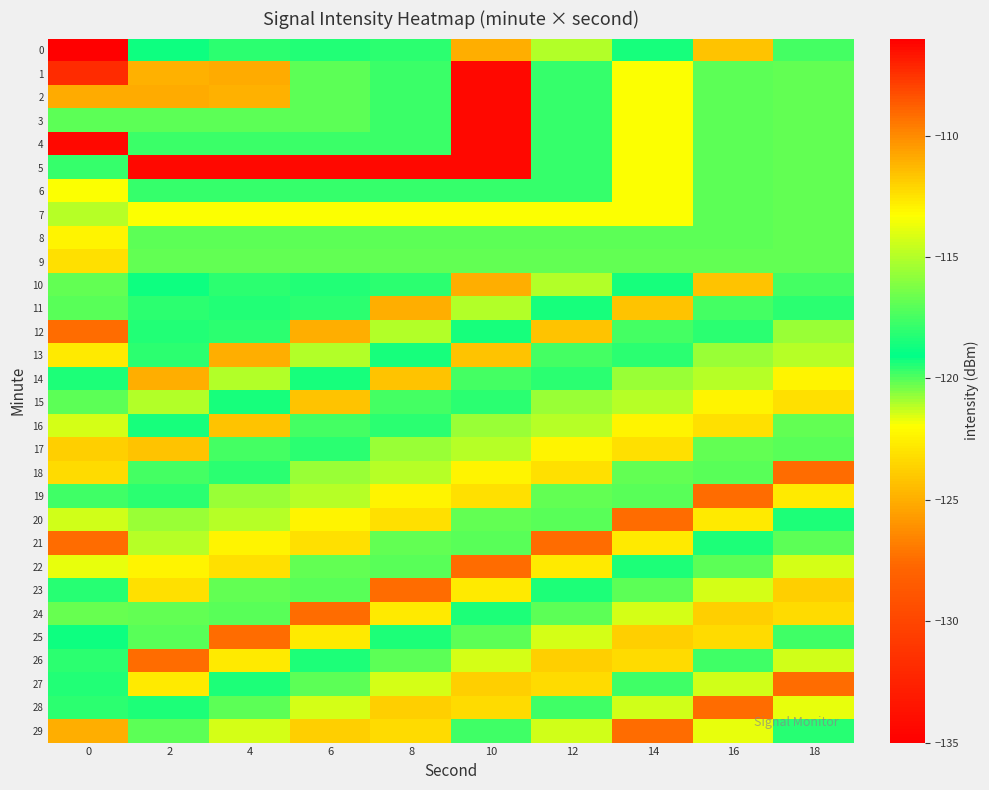

Reading left to right, transcribe all the data shown in this chart.

0: 0=-134.9	2=-118.8	4=-118.0	6=-118.3	8=-118.1	10=-125.0	12=-115.0	14=-119.3	16=-124.1	18=-117.5
1: 0=-131.8	2=-124.9	4=-125.1	6=-120.1	8=-117.8	10=-106.3	12=-117.8	14=-121.9	16=-120.2	18=-116.8
2: 0=-125.1	2=-125.1	4=-124.9	6=-120.1	8=-117.8	10=-106.3	12=-117.8	14=-121.9	16=-120.2	18=-116.8
3: 0=-120.2	2=-120.1	4=-120.1	6=-120.2	8=-117.8	10=-106.3	12=-117.8	14=-121.9	16=-120.2	18=-116.8
4: 0=-106.3	2=-117.8	4=-117.8	6=-117.8	8=-117.8	10=-106.3	12=-117.8	14=-121.9	16=-120.2	18=-116.8
5: 0=-117.8	2=-106.3	4=-106.3	6=-106.3	8=-106.3	10=-106.3	12=-117.8	14=-121.9	16=-120.2	18=-116.8
6: 0=-121.9	2=-117.8	4=-117.8	6=-117.8	8=-117.8	10=-117.8	12=-117.8	14=-121.9	16=-120.2	18=-116.8
7: 0=-121.1	2=-121.9	4=-121.9	6=-121.9	8=-121.9	10=-121.9	12=-121.9	14=-121.9	16=-120.2	18=-116.8
8: 0=-113.0	2=-120.2	4=-120.2	6=-120.2	8=-120.2	10=-120.2	12=-120.2	14=-120.2	16=-120.2	18=-116.8
9: 0=-112.4	2=-116.8	4=-116.8	6=-116.8	8=-116.8	10=-116.8	12=-116.8	14=-116.8	16=-116.8	18=-116.8
10: 0=-116.8	2=-118.8	4=-118.0	6=-118.3	8=-118.1	10=-125.0	12=-115.0	14=-119.3	16=-124.1	18=-117.5
11: 0=-117.1	2=-118.0	4=-118.3	6=-118.1	8=-125.0	10=-115.0	12=-119.3	14=-124.1	16=-117.5	18=-119.5
12: 0=-127.5	2=-118.3	4=-118.1	6=-125.0	8=-115.0	10=-119.3	12=-124.1	14=-117.5	16=-119.5	18=-115.6
13: 0=-122.7	2=-118.1	4=-125.0	6=-115.0	8=-119.3	10=-124.1	12=-117.5	14=-119.5	16=-115.6	18=-121.1
14: 0=-118.4	2=-125.0	4=-115.0	6=-119.3	8=-124.1	10=-117.5	12=-119.5	14=-115.6	16=-121.1	18=-113.0
15: 0=-120.1	2=-115.0	4=-119.3	6=-124.1	8=-117.5	10=-119.5	12=-115.6	14=-121.1	16=-113.0	18=-112.4
16: 0=-121.4	2=-119.3	4=-124.1	6=-117.5	8=-119.5	10=-115.6	12=-121.1	14=-113.0	16=-112.4	18=-116.8
17: 0=-123.7	2=-124.1	4=-117.5	6=-119.5	8=-115.6	10=-121.1	12=-113.0	14=-112.4	16=-116.8	18=-117.1
18: 0=-123.3	2=-117.5	4=-119.5	6=-115.6	8=-121.1	10=-113.0	12=-112.4	14=-116.8	16=-117.1	18=-127.5
19: 0=-117.6	2=-119.5	4=-115.6	6=-121.1	8=-113.0	10=-112.4	12=-116.8	14=-117.1	16=-127.5	18=-122.7
20: 0=-114.4	2=-115.6	4=-121.1	6=-113.0	8=-112.4	10=-116.8	12=-117.1	14=-127.5	16=-122.7	18=-118.4
21: 0=-127.4	2=-121.1	4=-113.0	6=-112.4	8=-116.8	10=-117.1	12=-127.5	14=-122.7	16=-118.4	18=-120.1
22: 0=-121.7	2=-113.0	4=-112.4	6=-116.8	8=-117.1	10=-127.5	12=-122.7	14=-118.4	16=-120.1	18=-121.4
23: 0=-118.2	2=-112.4	4=-116.8	6=-117.1	8=-127.5	10=-122.7	12=-118.4	14=-120.1	16=-121.4	18=-123.7
24: 0=-116.8	2=-116.8	4=-117.1	6=-127.5	8=-122.7	10=-118.4	12=-120.1	14=-121.4	16=-123.7	18=-123.3
25: 0=-118.8	2=-117.1	4=-127.5	6=-122.7	8=-118.4	10=-120.1	12=-121.4	14=-123.7	16=-123.3	18=-117.6
26: 0=-118.0	2=-127.5	4=-122.7	6=-118.4	8=-120.1	10=-121.4	12=-123.7	14=-123.3	16=-117.6	18=-114.4
27: 0=-118.3	2=-122.7	4=-118.4	6=-120.1	8=-121.4	10=-123.7	12=-123.3	14=-117.6	16=-114.4	18=-127.4
28: 0=-118.1	2=-118.4	4=-120.1	6=-121.4	8=-123.7	10=-123.3	12=-117.6	14=-114.4	16=-127.4	18=-121.7
29: 0=-125.0	2=-120.1	4=-121.4	6=-123.7	8=-123.3	10=-117.6	12=-114.4	14=-127.4	16=-121.7	18=-118.2